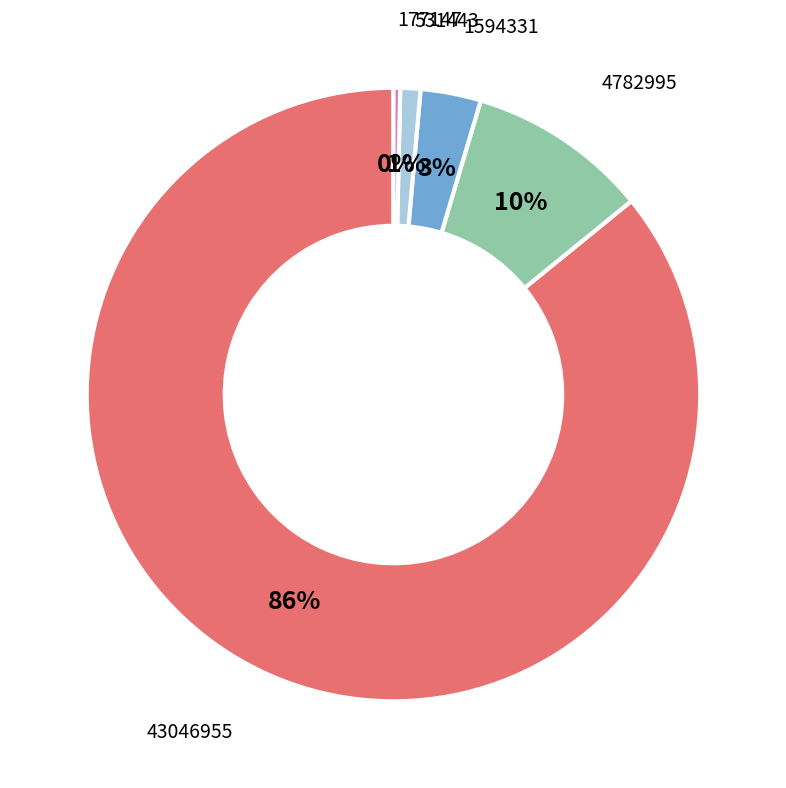

Which has a higher value, 1594331 or 177147?

1594331